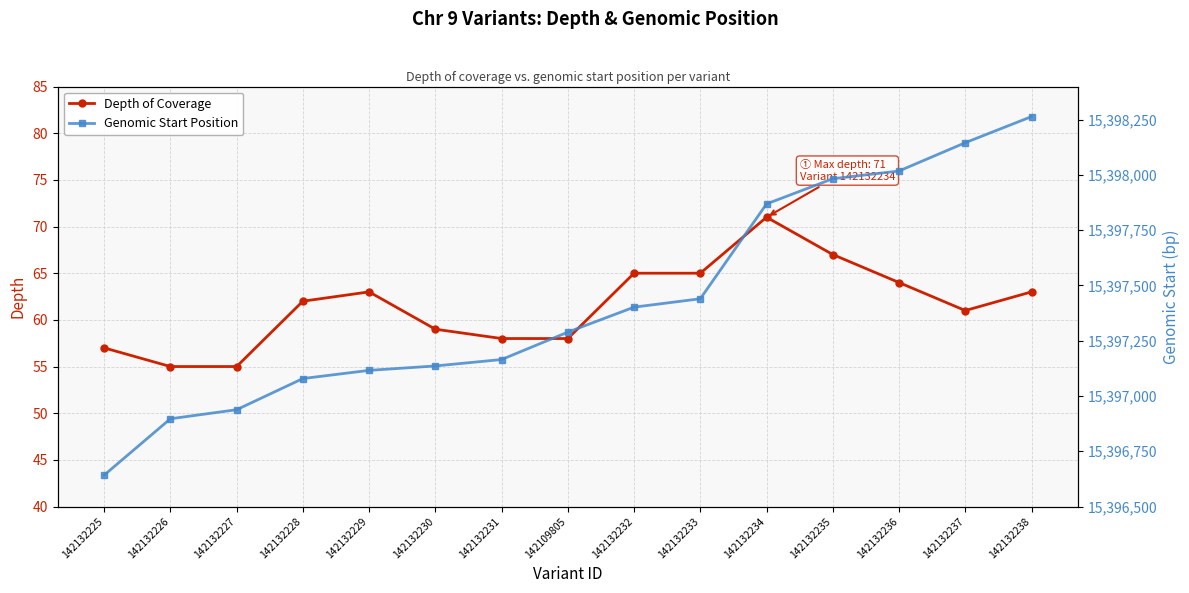

What is the difference between the maximum and minimum values in the Depth of Coverage series?

16